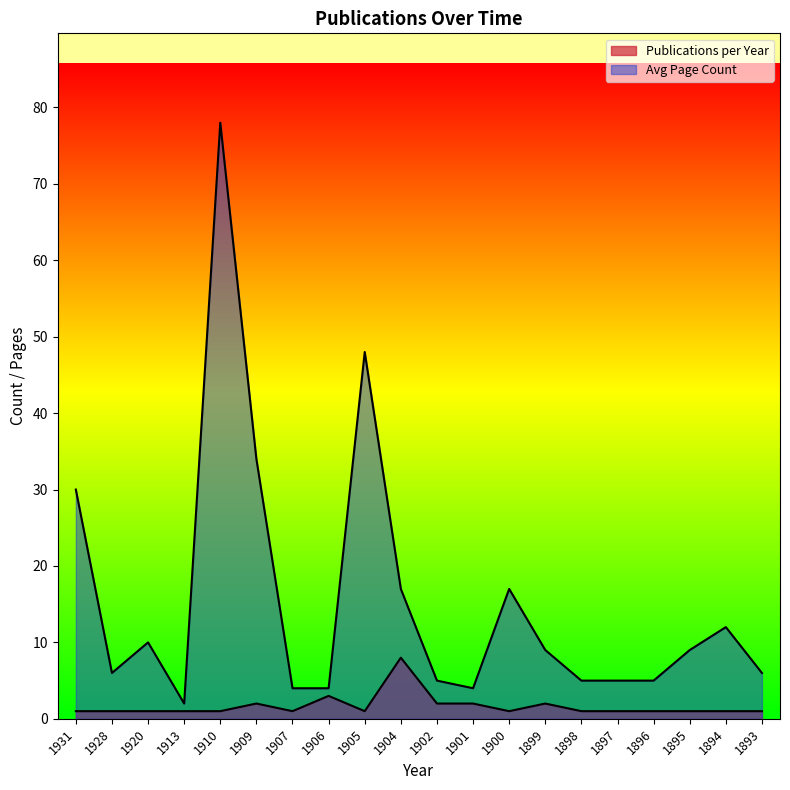

What is the value of the Publications per Year point at the 13th from the left?

1